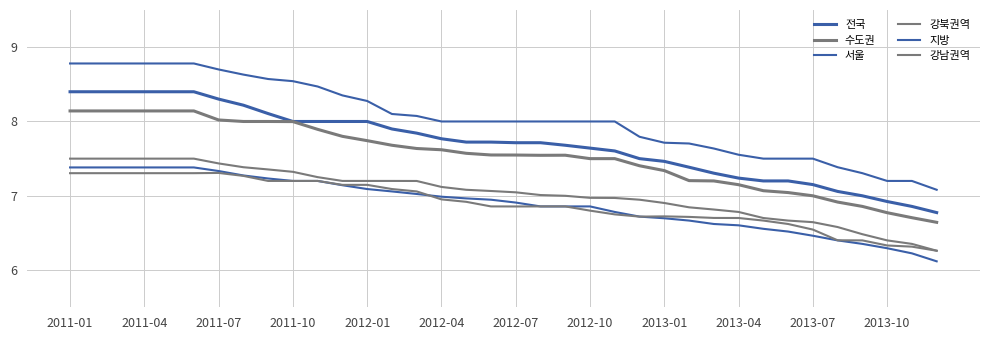

Does the chart display data point markers on the line(s)?

No